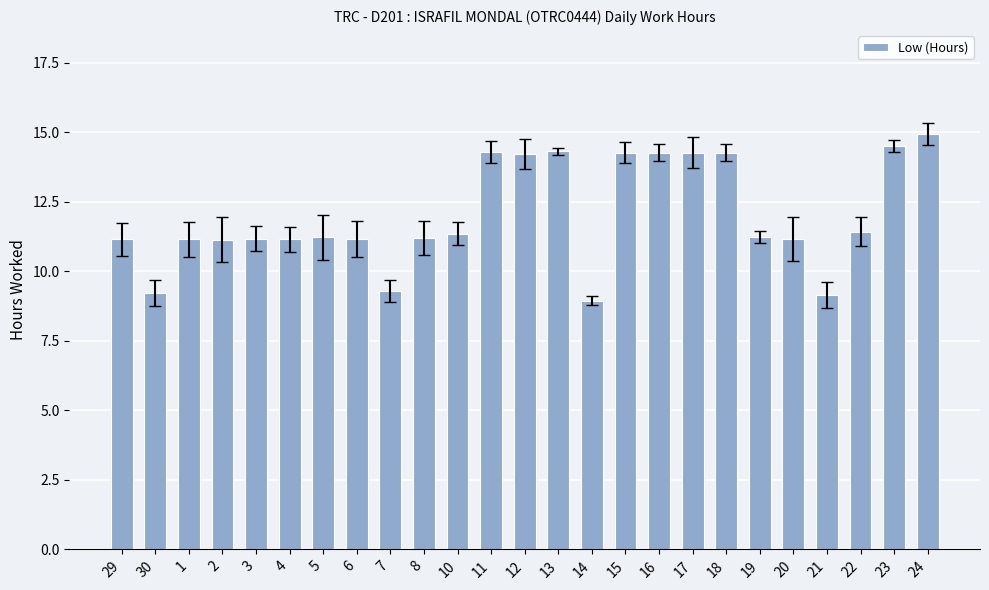

How many values are below 11?

4